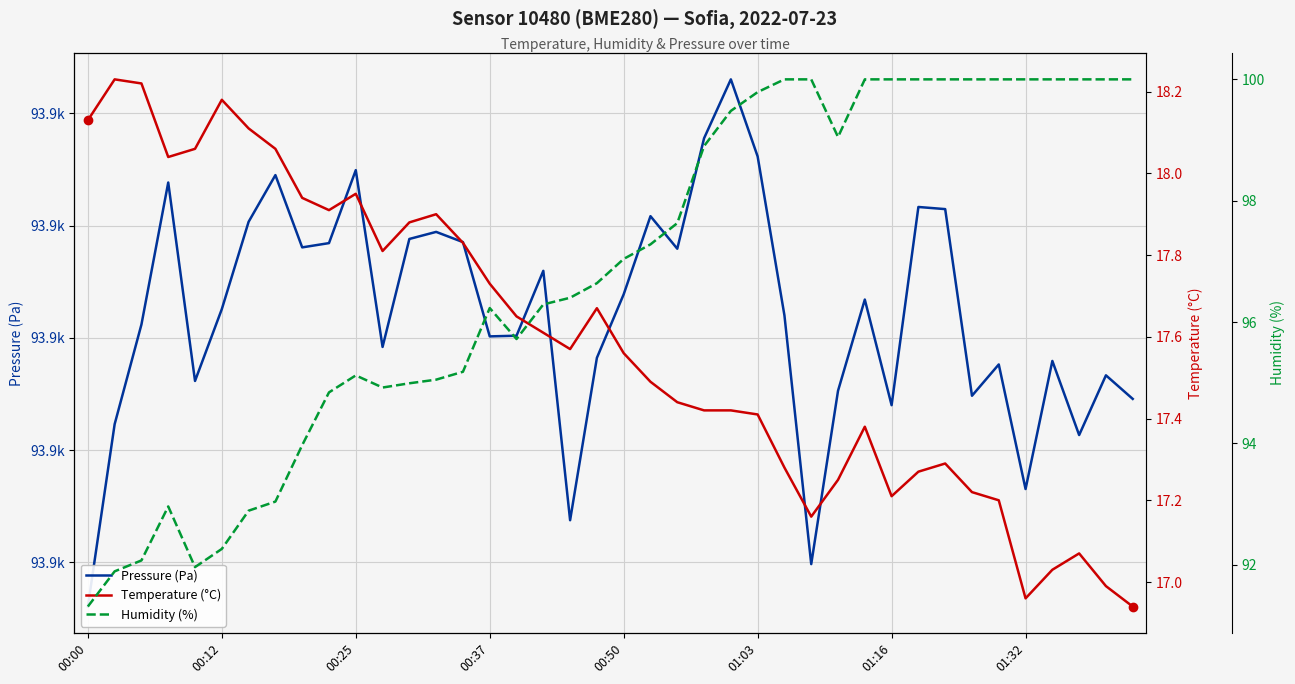

The value of Temperature (°C) at 13 is 30.0. True or false?

False